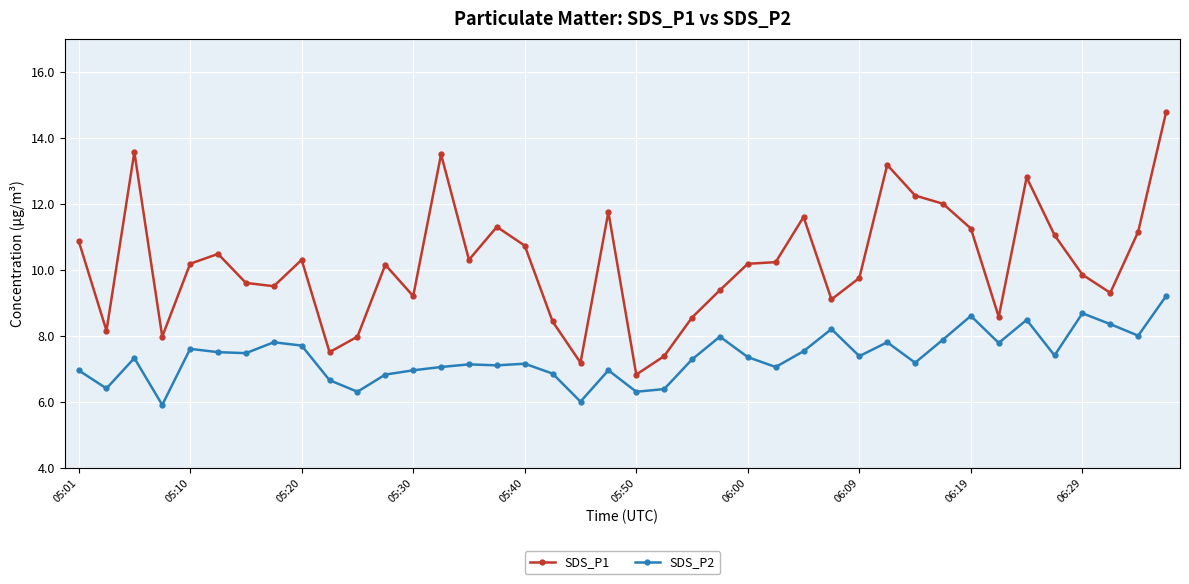

Which series has the largest range (max minus min)?

SDS_P1